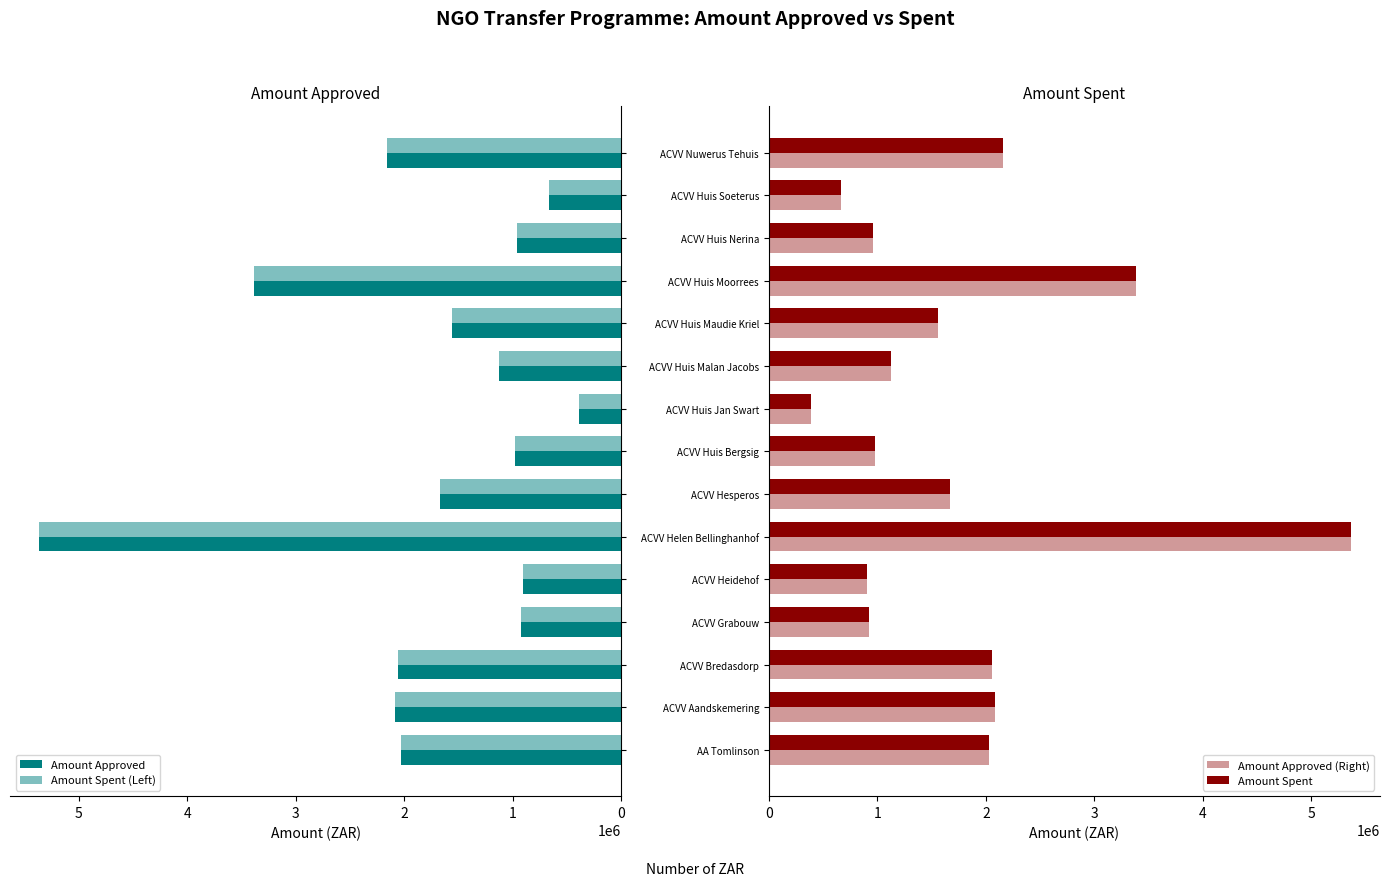

Reading left to right, list all the values displayed in this chart.

Amount Approved: 2031864	2082019	2055480	922332	908115	5364172	1666332	976632	386484	1123815	1556918	3386868	964824	665052	2159463
Amount Spent (Left): 2031864	2082019	2055480	922332	908115	5364172	1666332	976632	386484	1123815	1556918	3386868	964824	665052	2159463
Amount Approved (Right): 2031864	2082019	2055480	922332	908115	5364172	1666332	976632	386484	1123815	1556918	3386868	964824	665052	2159463
Amount Spent: 2031864	2082019	2055480	922332	908115	5364172	1666332	976632	386484	1123815	1556918	3386868	964824	665052	2159463